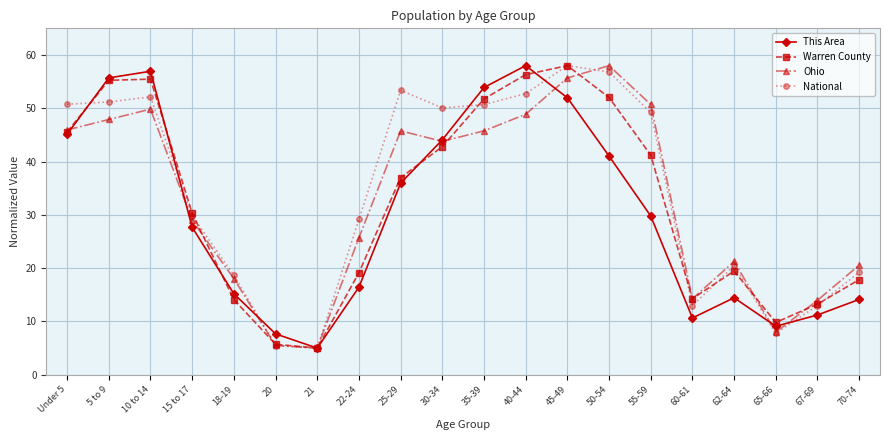

Is the value of Ohio at 35-39 greater than the value of National at 35-39?

No